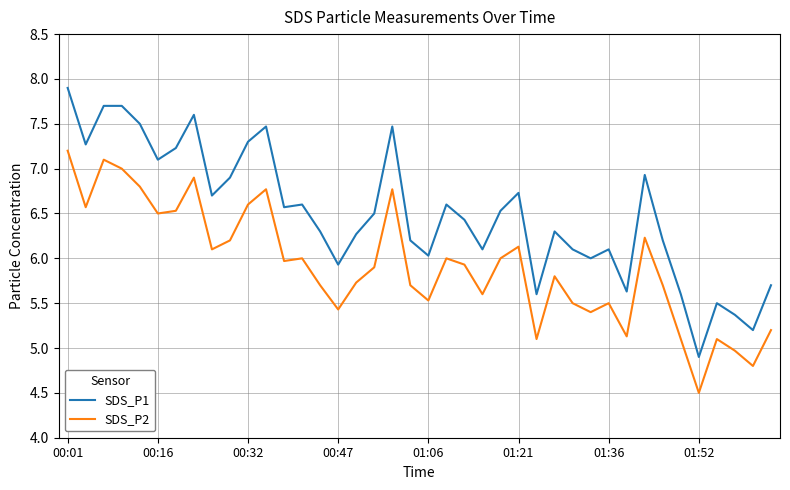

What is the maximum value for SDS_P1?

7.9